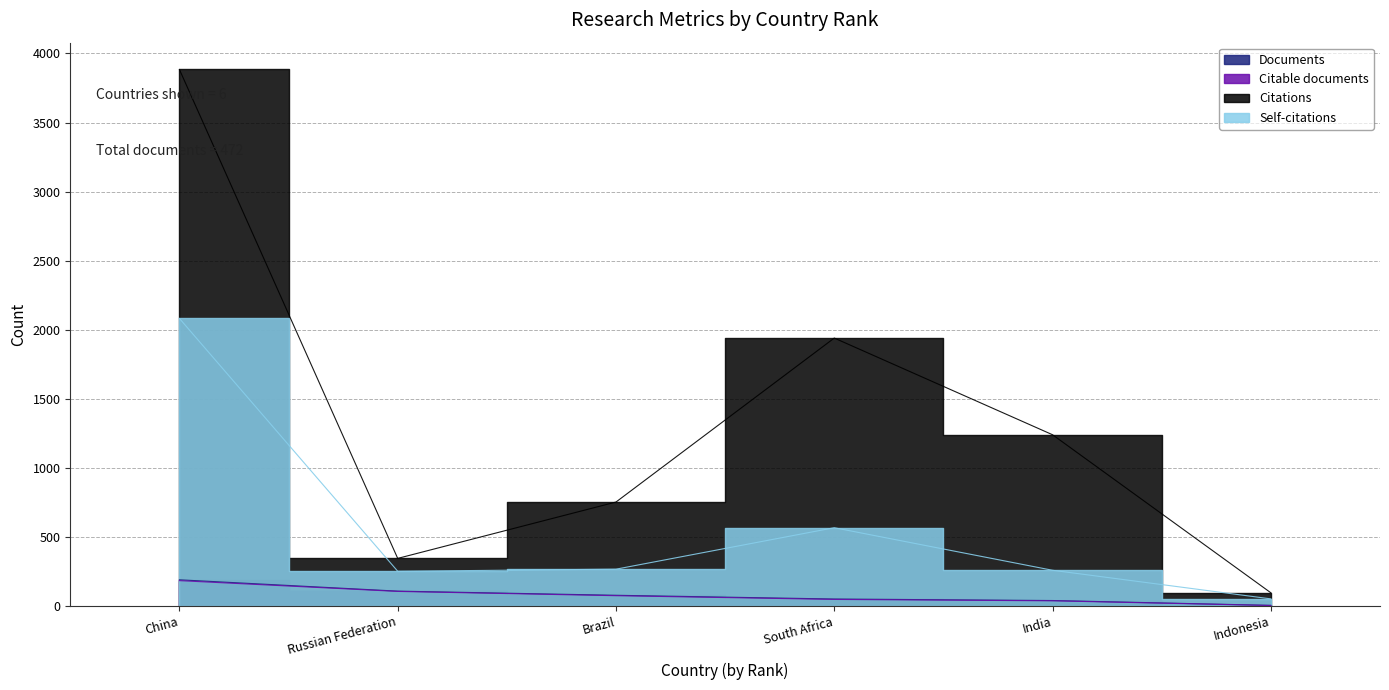

Which series has the largest total across all categories?

Citations